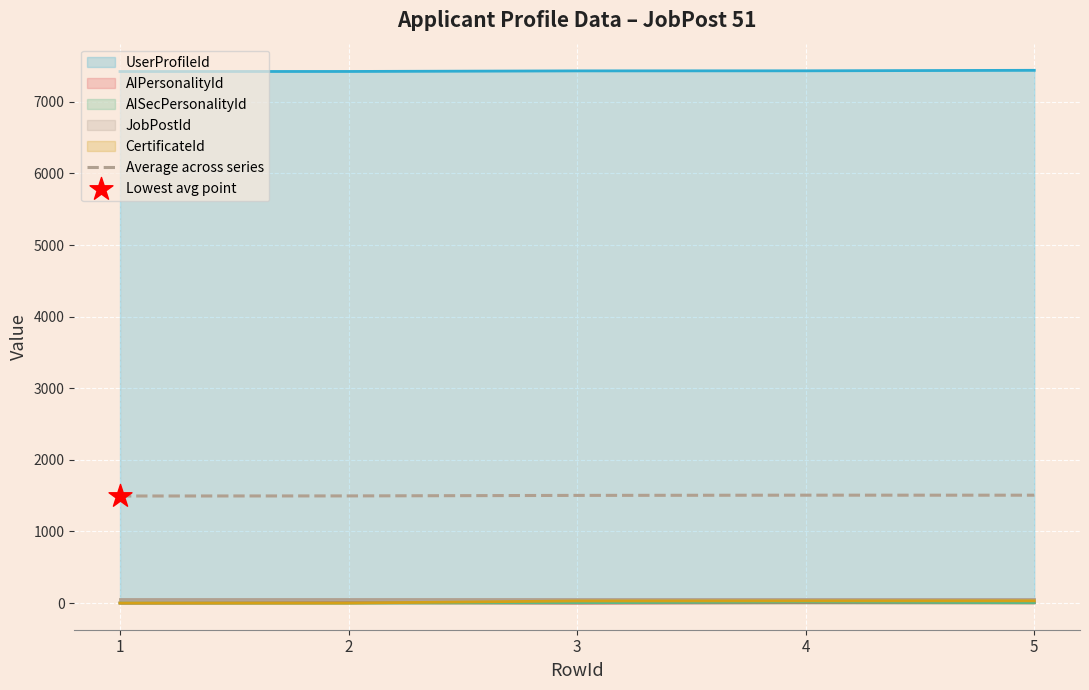

Approximately how many times larger is the value at 3 compared to 2?

1.0